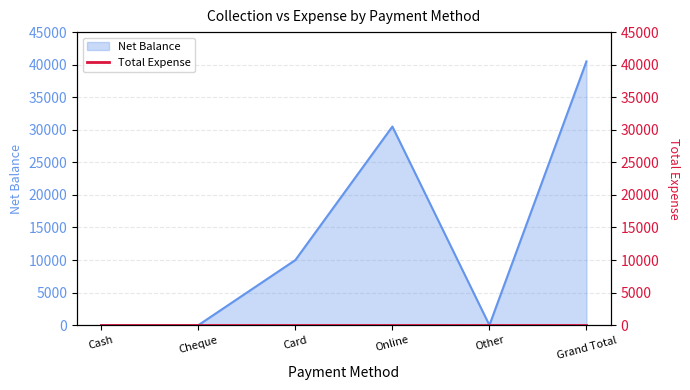

Approximately how many times larger is the value at Grand Total compared to Online?

1.3